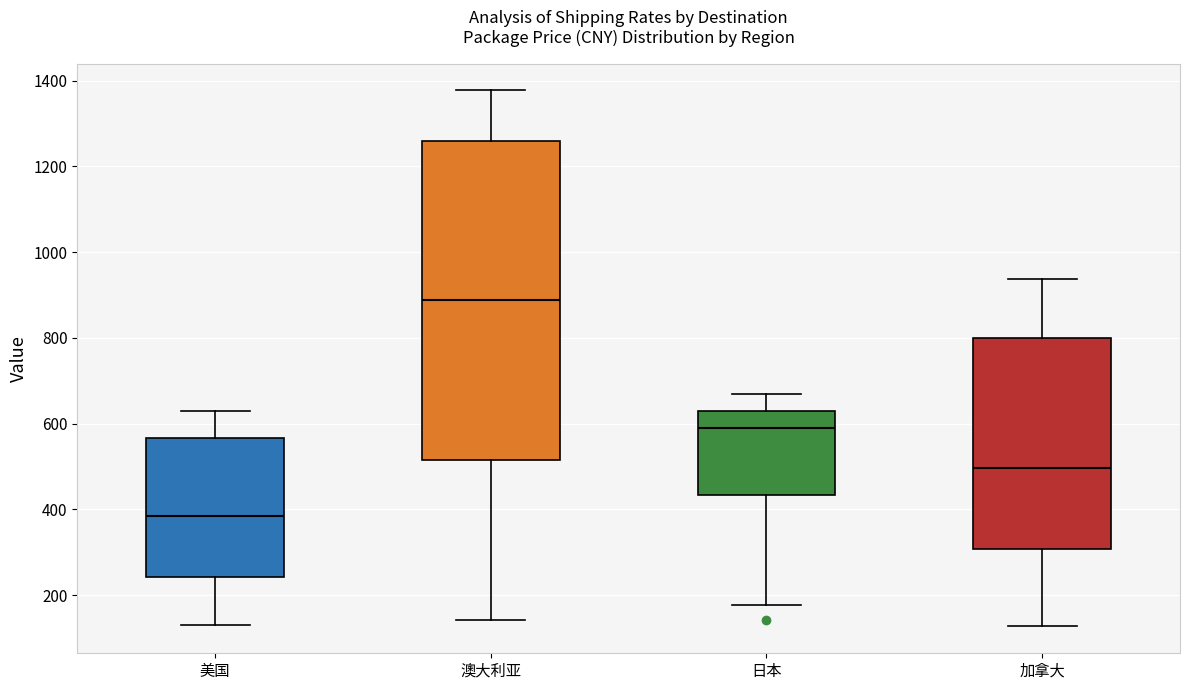

Which box has the lowest median line?

美国